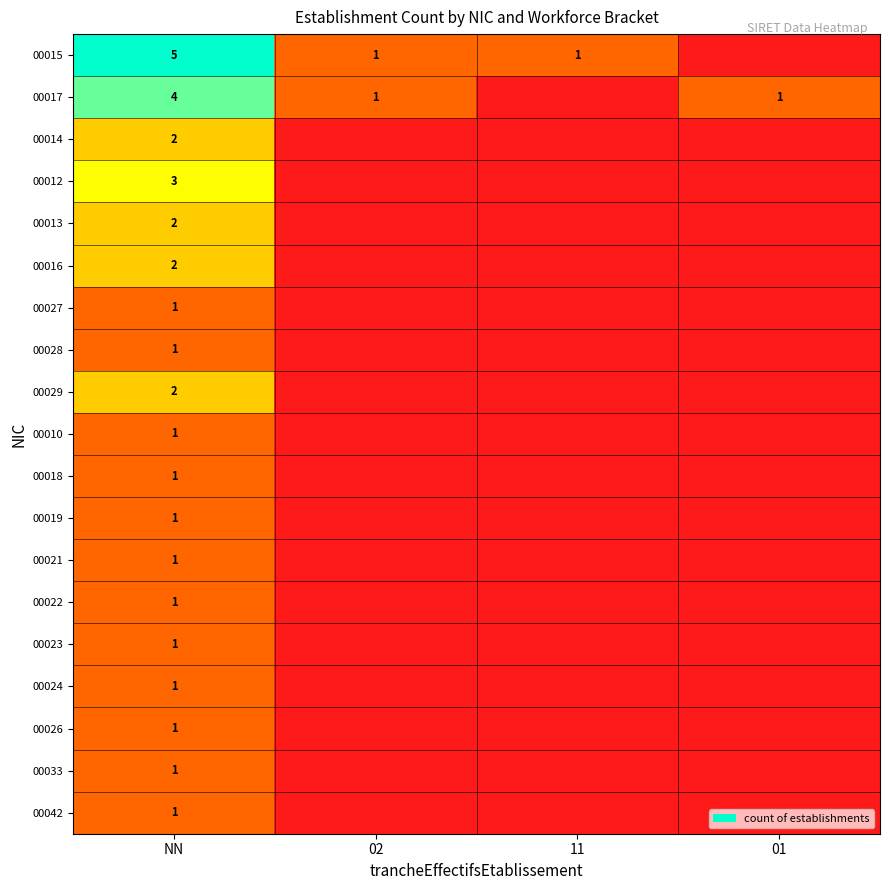

Which has a higher value, 02 or 01?

02